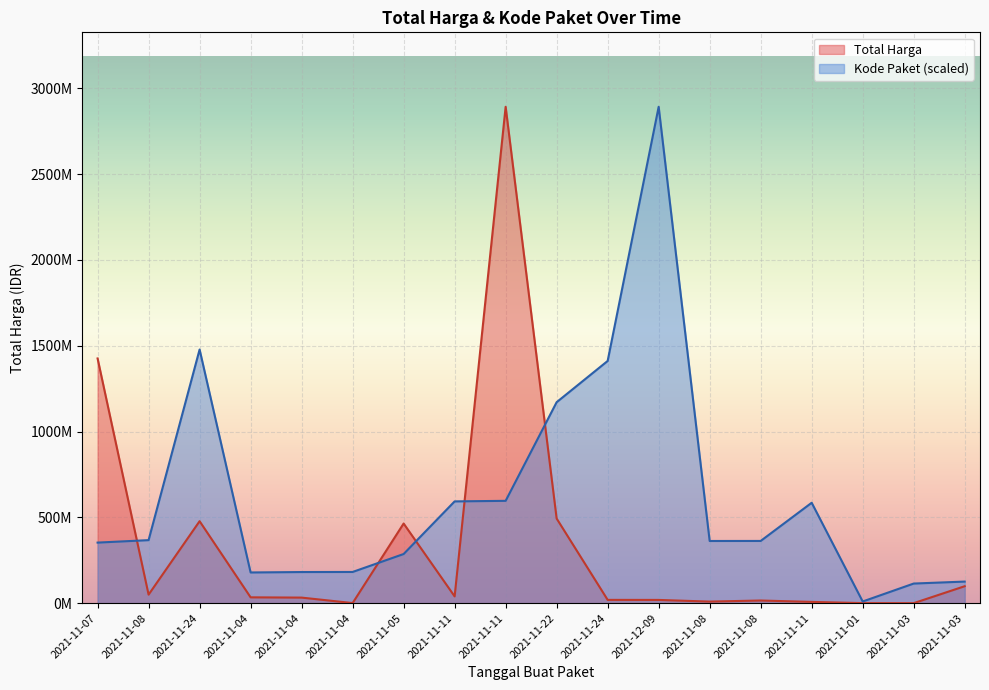

What are all the series names shown in the legend?

Total Harga, Kode Paket (scaled)